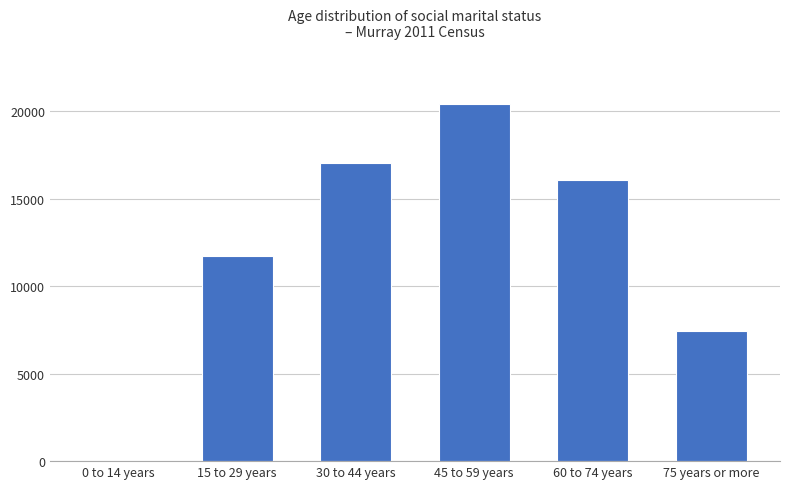

Which label corresponds to the largest value in the chart?

45 to 59 years